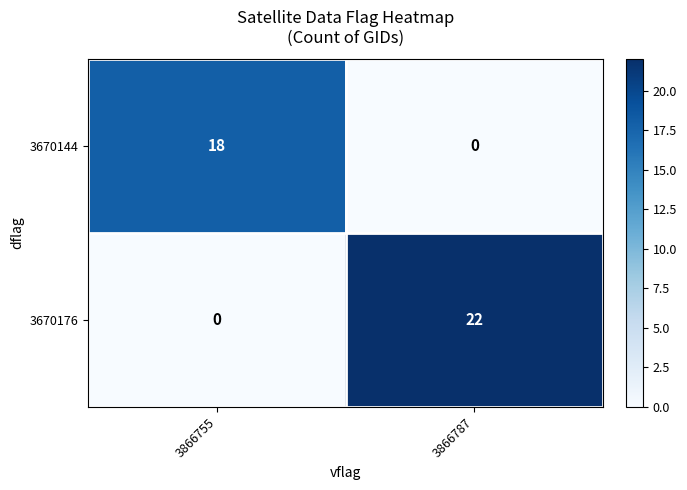

Rank the series by their maximum value, from highest to lowest.

3670176, 3670144